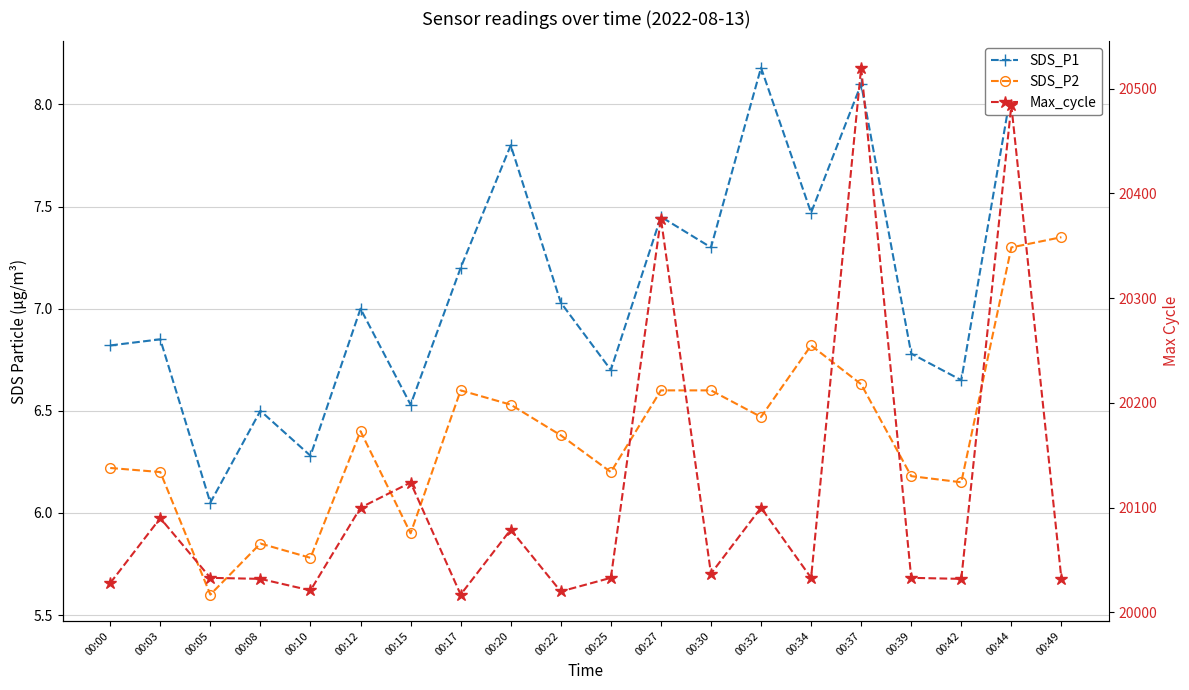

What is the value of the Max_cycle point at the 10th from the left?

20020.0